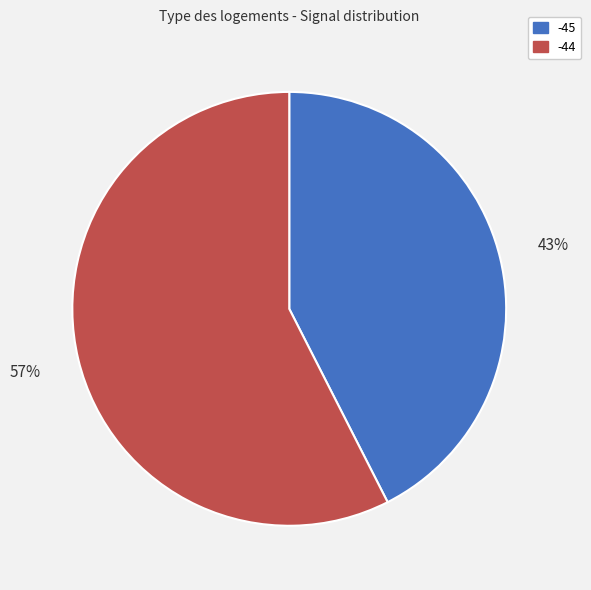

Does any single category account for the majority?

Yes